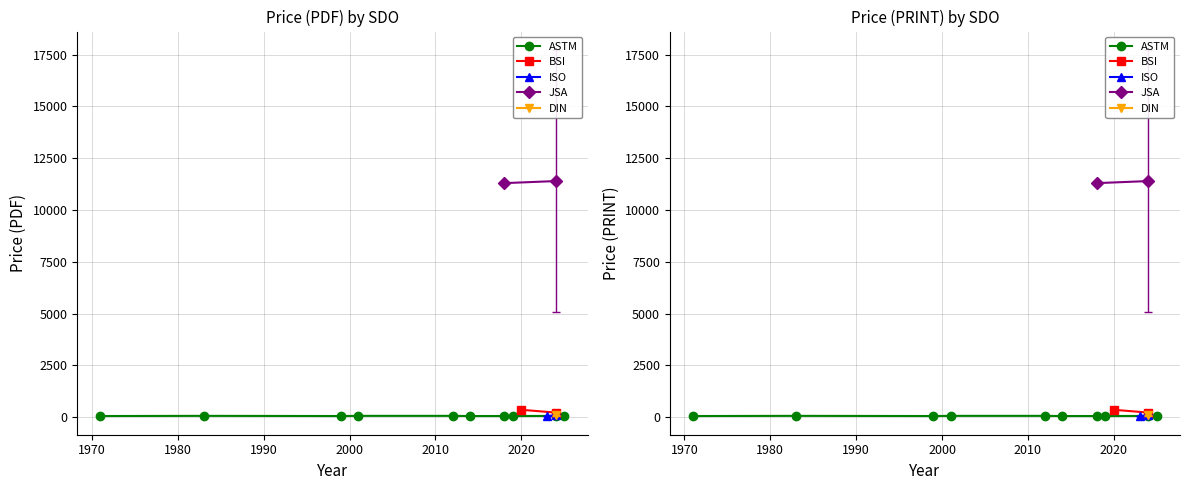

The value of DIN at 2024 is 113.3. True or false?

True